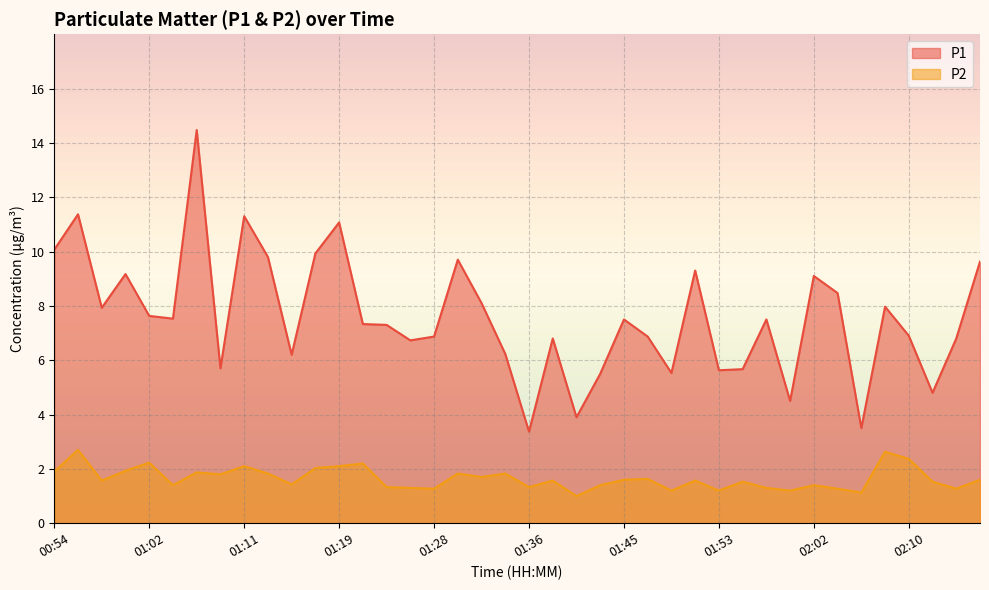

List the series in order of their peak value, lowest first.

P2, P1